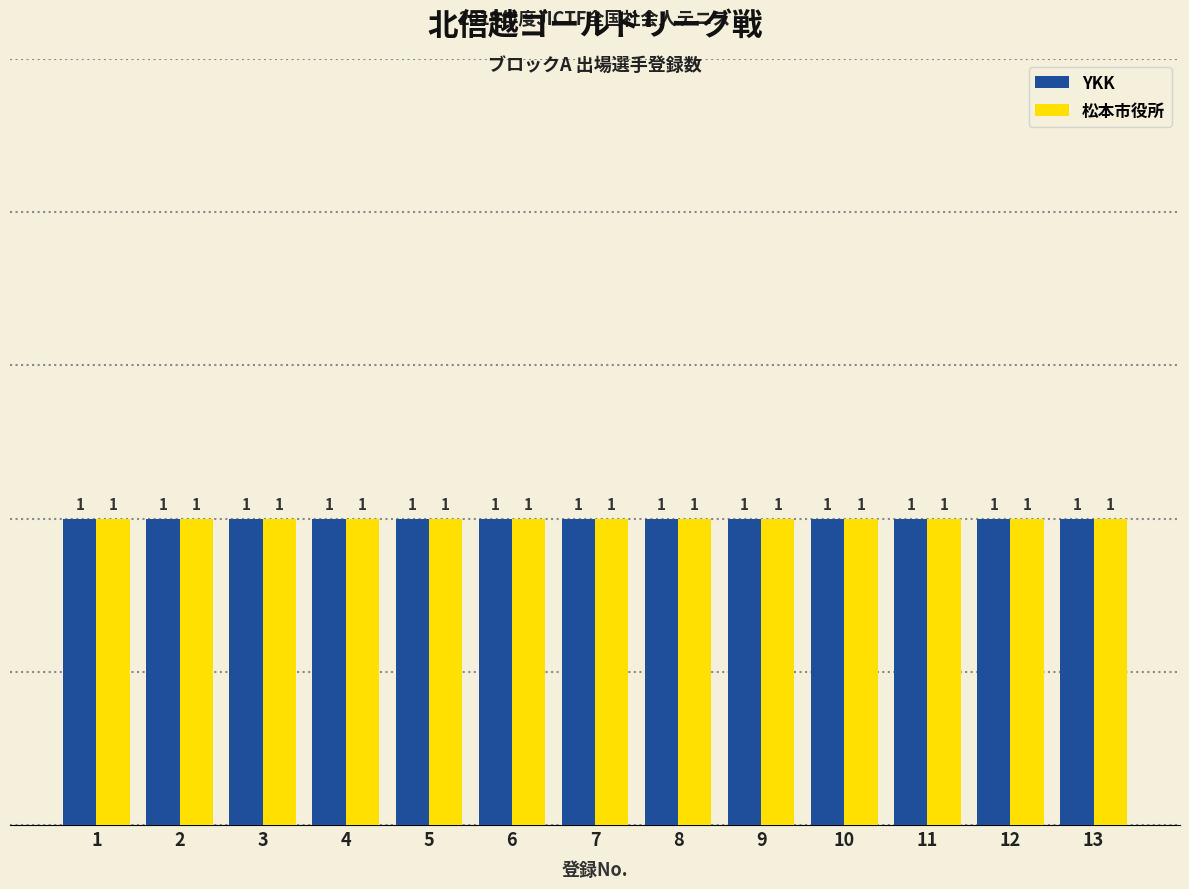

What is the minimum value shown in the chart?

1